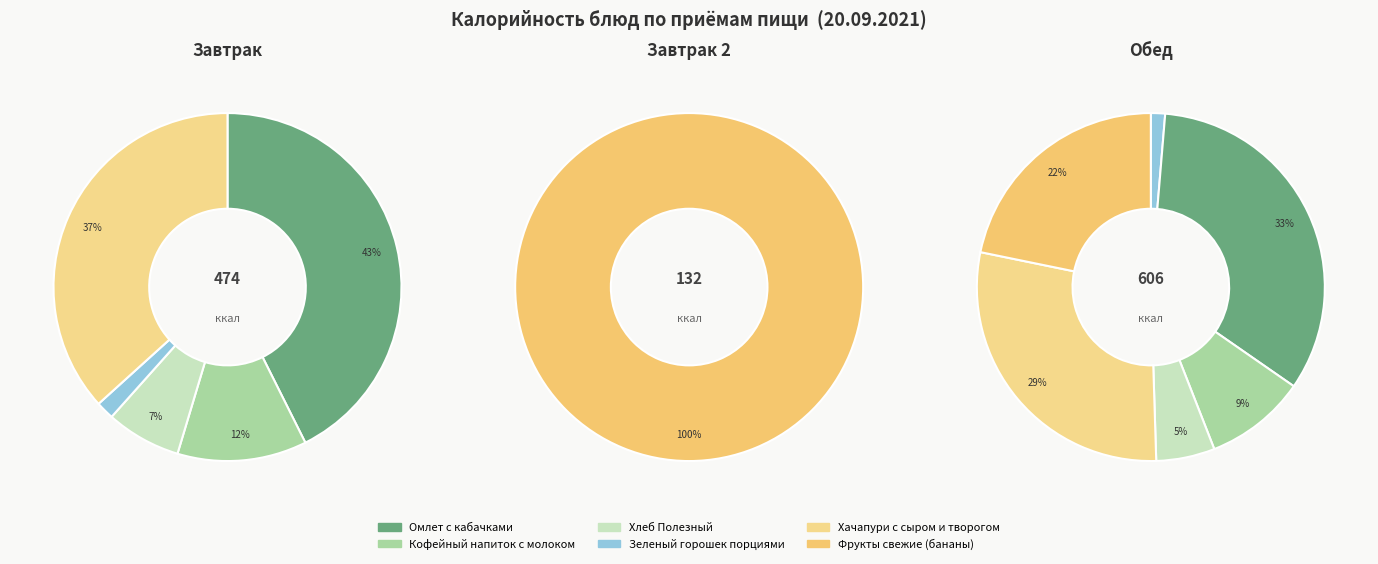

True or false: Фрукты свежие (бананы) accounts for 22% of the total.

True